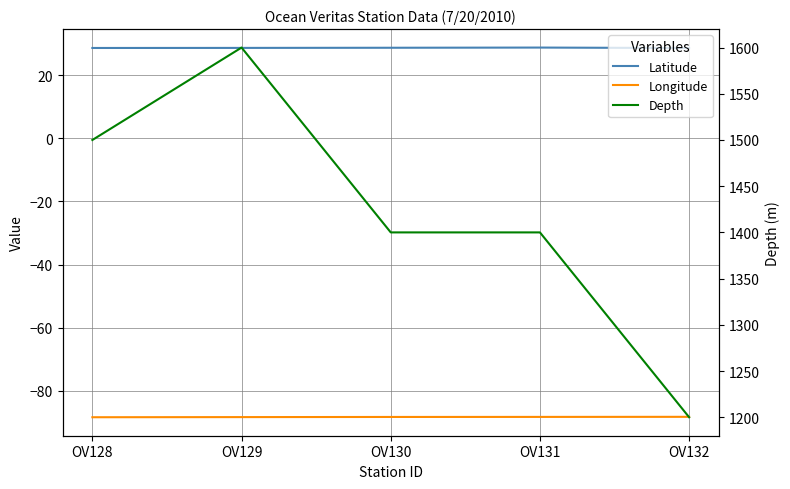

Reading right to left, extract all data points from this chart.

Latitude: 28.6	28.7	28.7	28.6	28.6
Longitude: -88.2	-88.2	-88.2	-88.3	-88.3
Depth: 1200.0	1400.0	1400.0	1600.0	1500.0